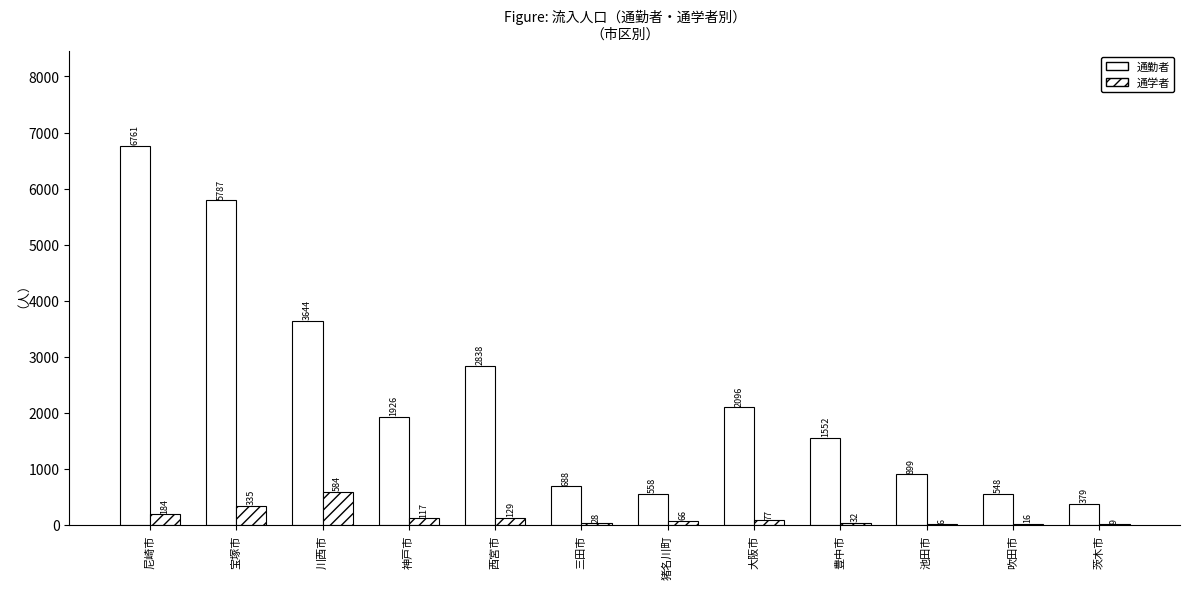

What is the difference between the 通勤者 values at 神戸市 and 池田市?

1027